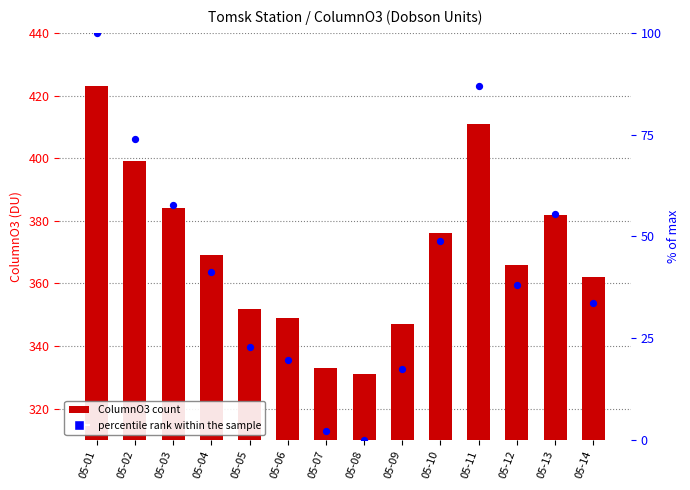

Which series reaches the maximum Y coordinate?

ColumnO3